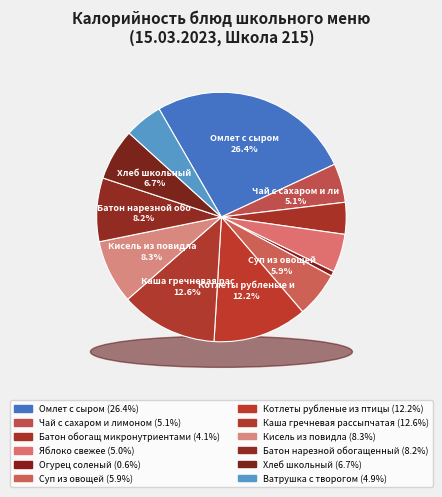

Rank the categories by value from highest to lowest.

Омлет с сыром, Каша гречневая рассыпчатая, Котлеты рубленые из птицы, Кисель из повидла, Батон нарезной обогащенный, Хлеб школьный, Суп из овощей, Чай с сахаром и лимоном, Яблоко свежее, Ватрушка с творогом, Батон обогащ микронутриентами, Огурец соленый